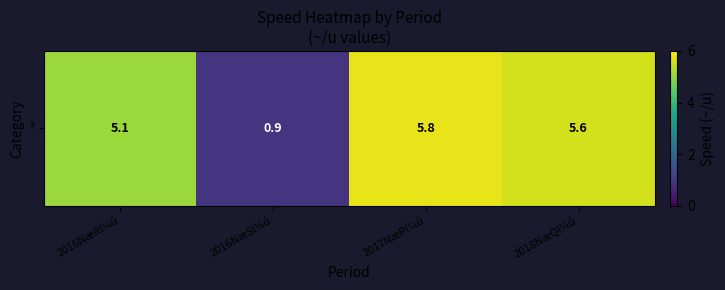

Count the number of data series in this chart.

1